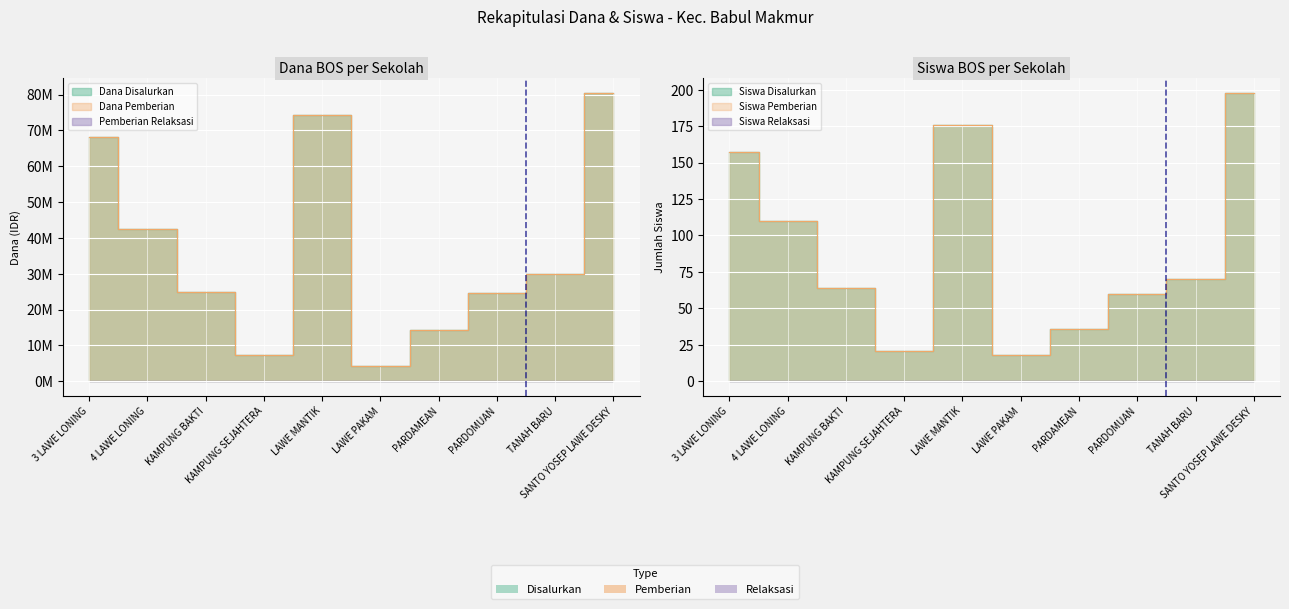

True or false: Dana Disalurkan and Dana Pemberian intersect in this chart.

False